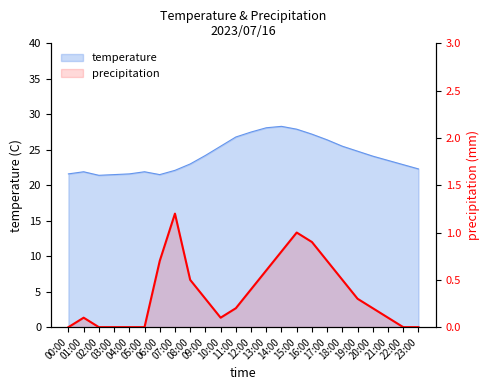

The value at 07:00 is 1.2. True or false?

True